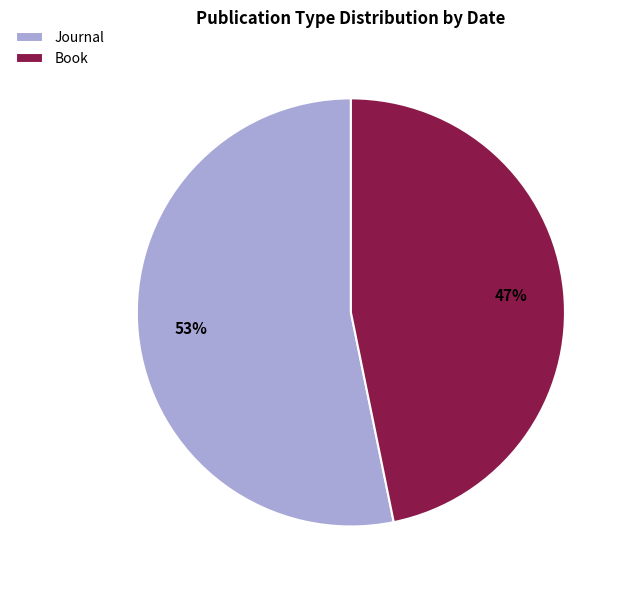

What is the largest slice in the pie chart?

Journal